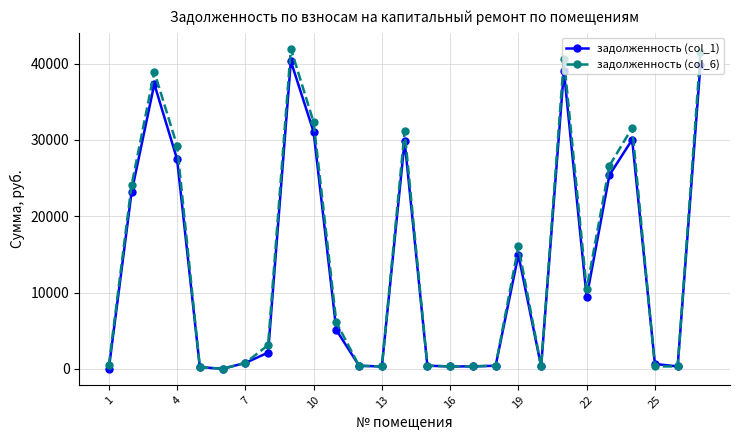

Which series has the widest spread of values?

задолженность (col_6)